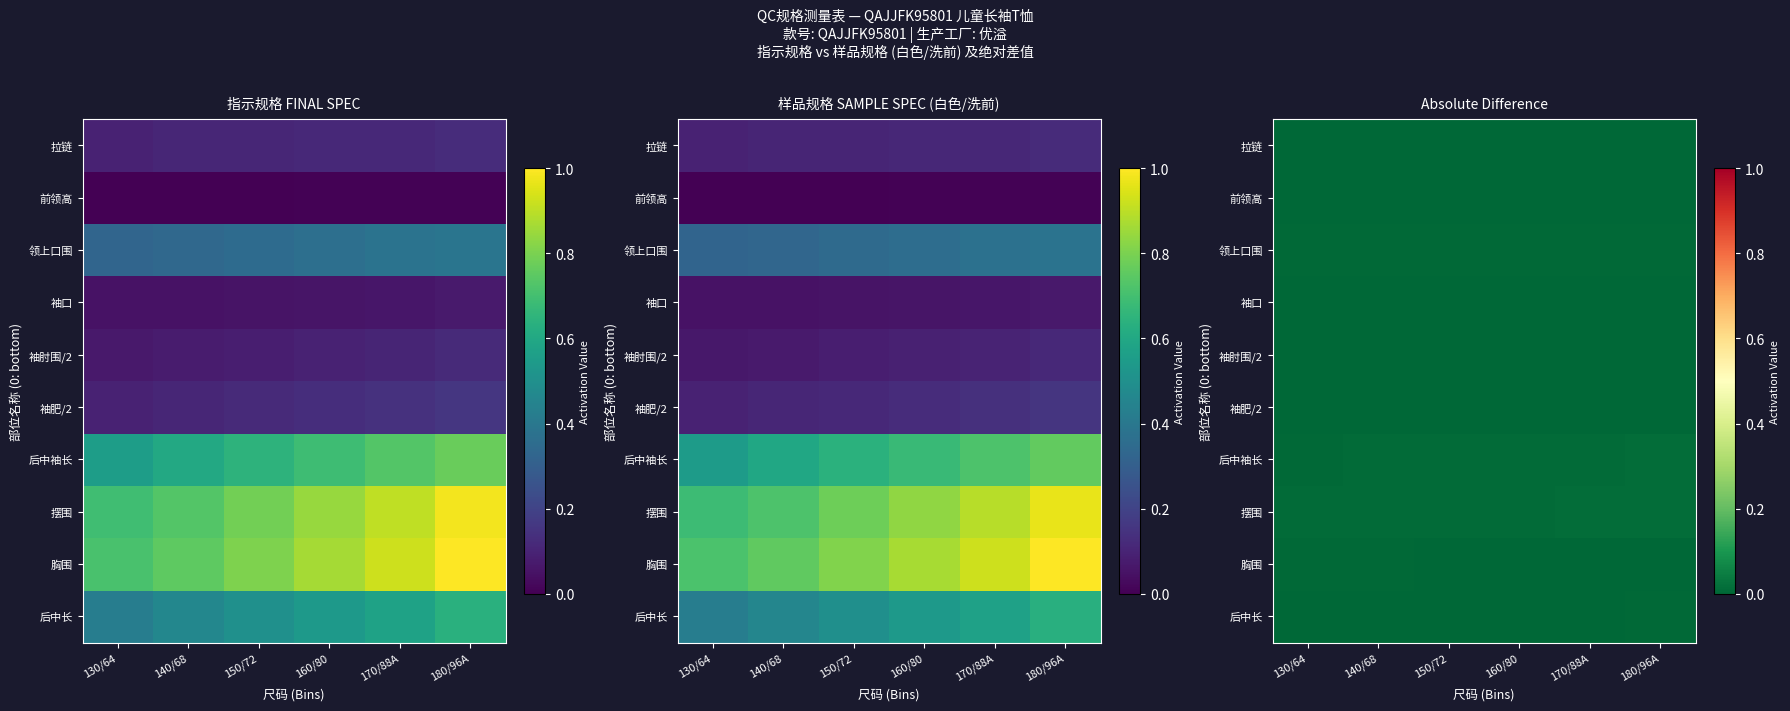

Is it true that 摆围 equals 0.0 at 160/80?

False